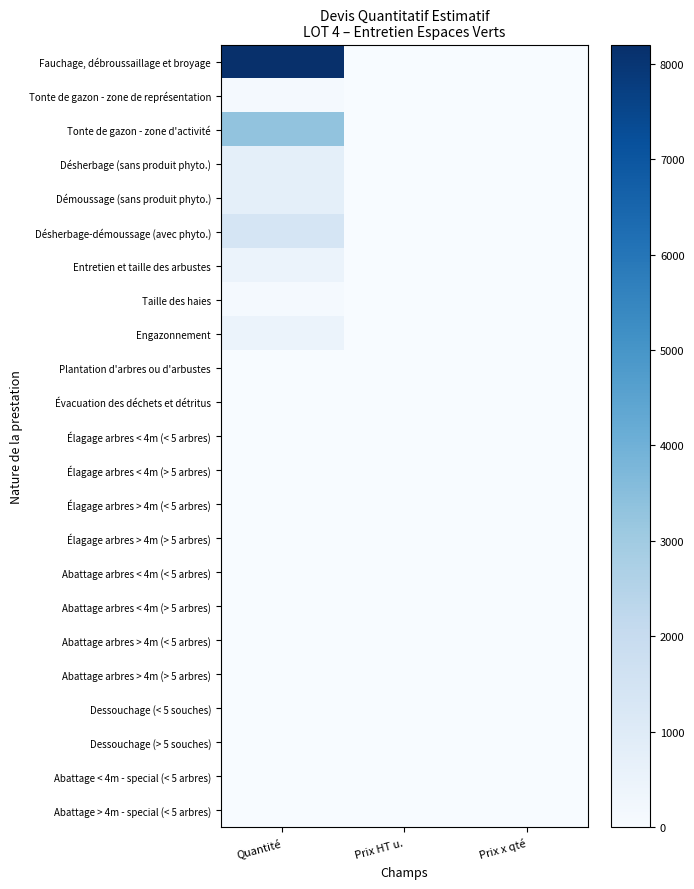

Between Quantité and Prix HT u., which series saw the biggest shift?

Fauchage, débroussaillage et broyage